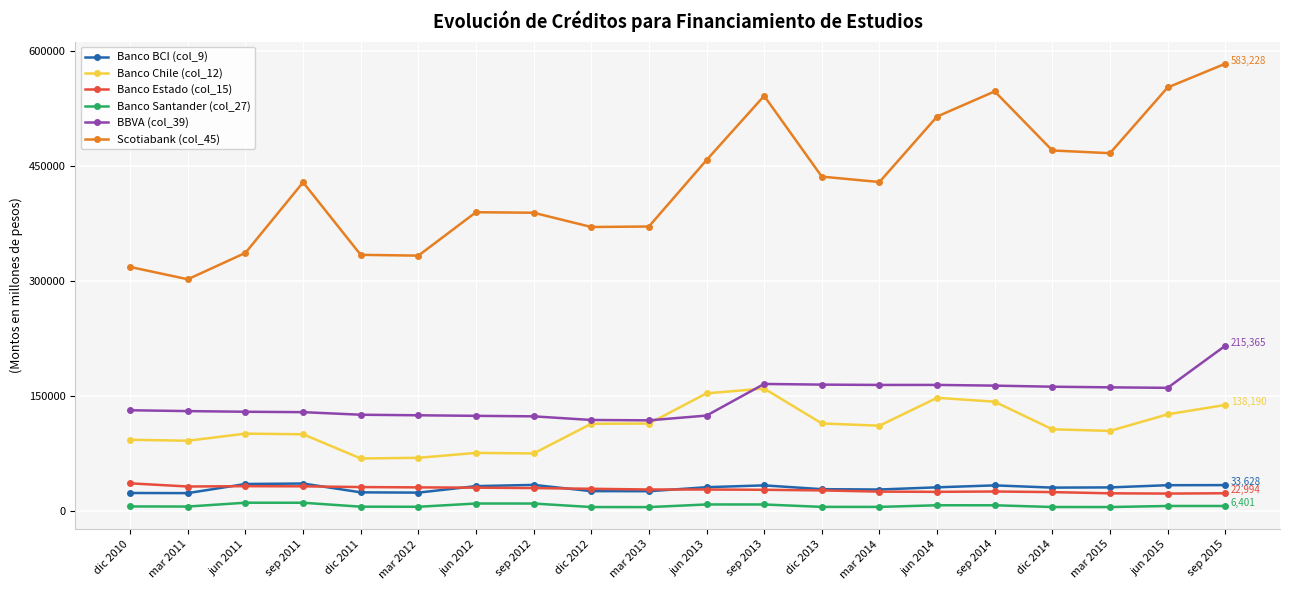

Which category has the highest value across all series?

sep 2015